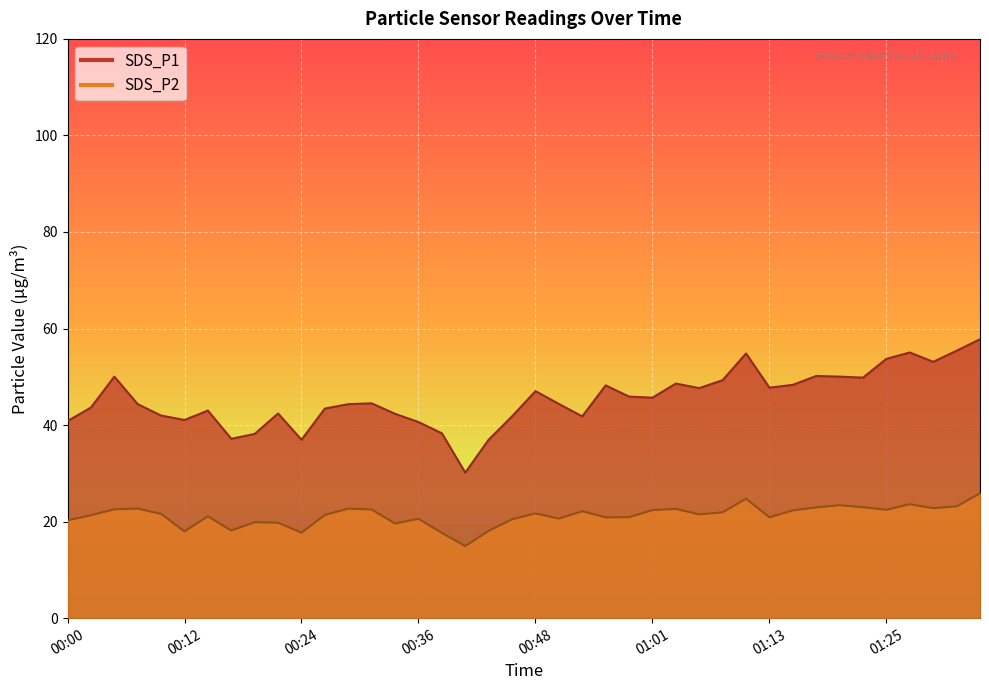

How many distinct data groups are displayed?

2